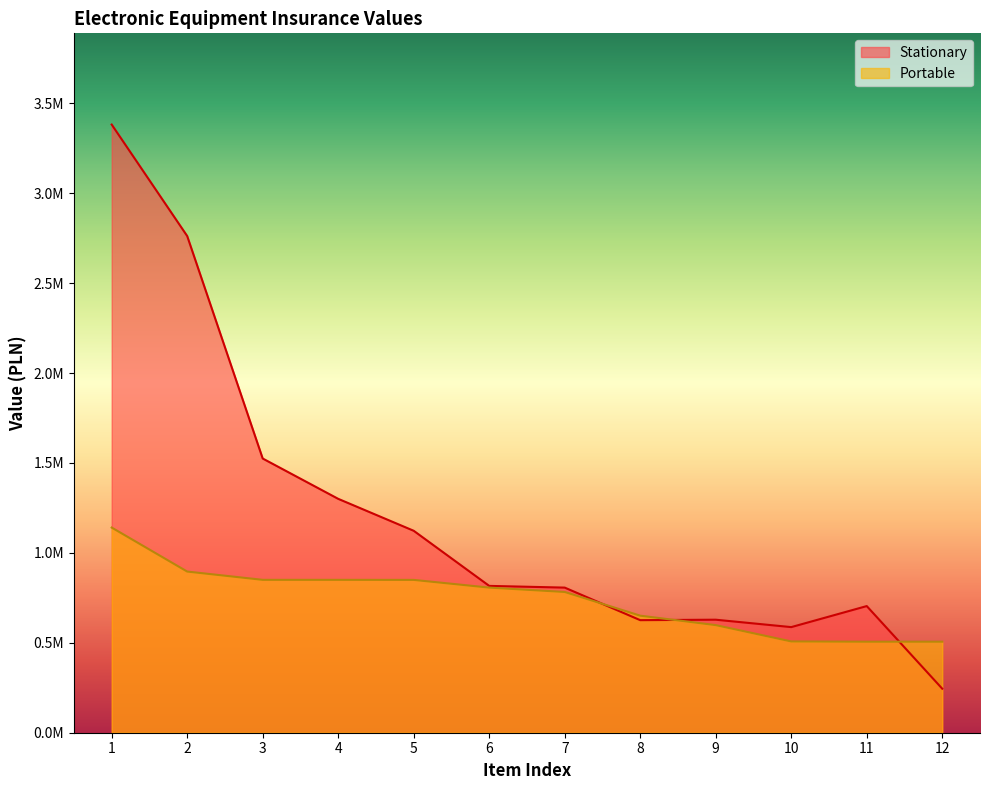

How many times do Portable and Stationary cross each other?

3